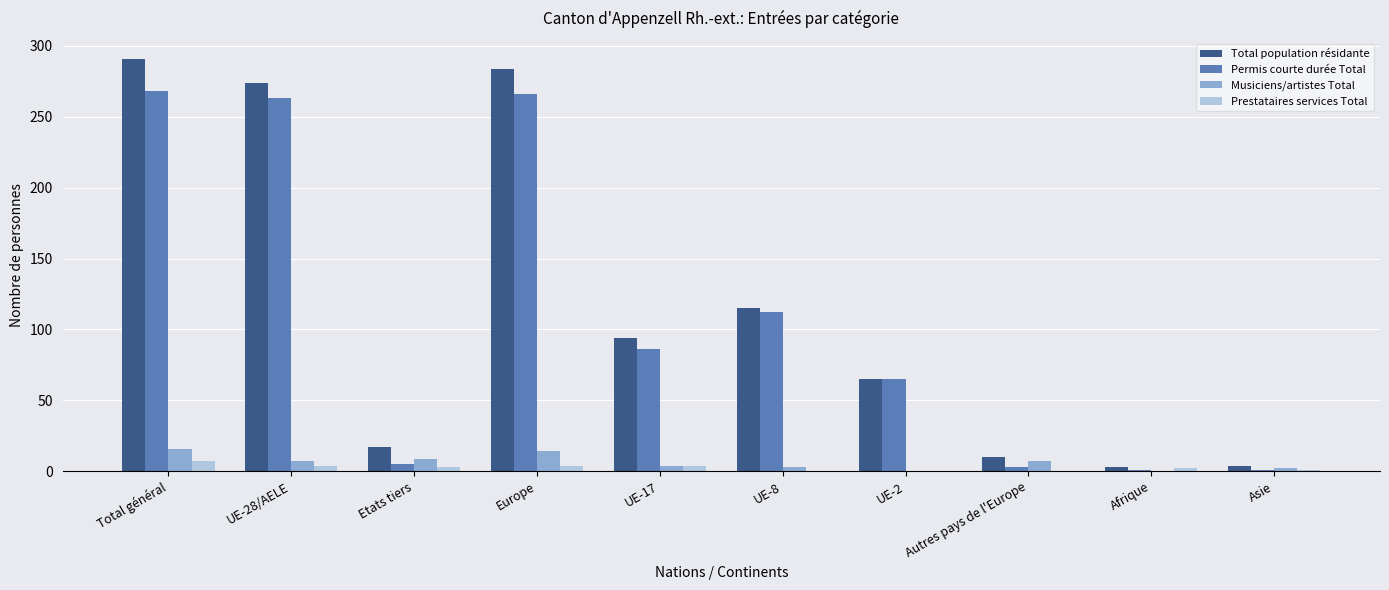

The Permis courte durée Total series shows 394 at UE-28/AELE. True or false?

False